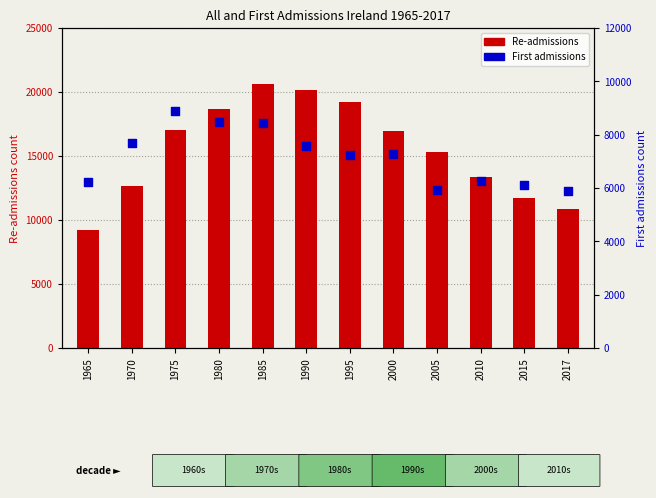

Which series contains the lowest Y value?

First admissions